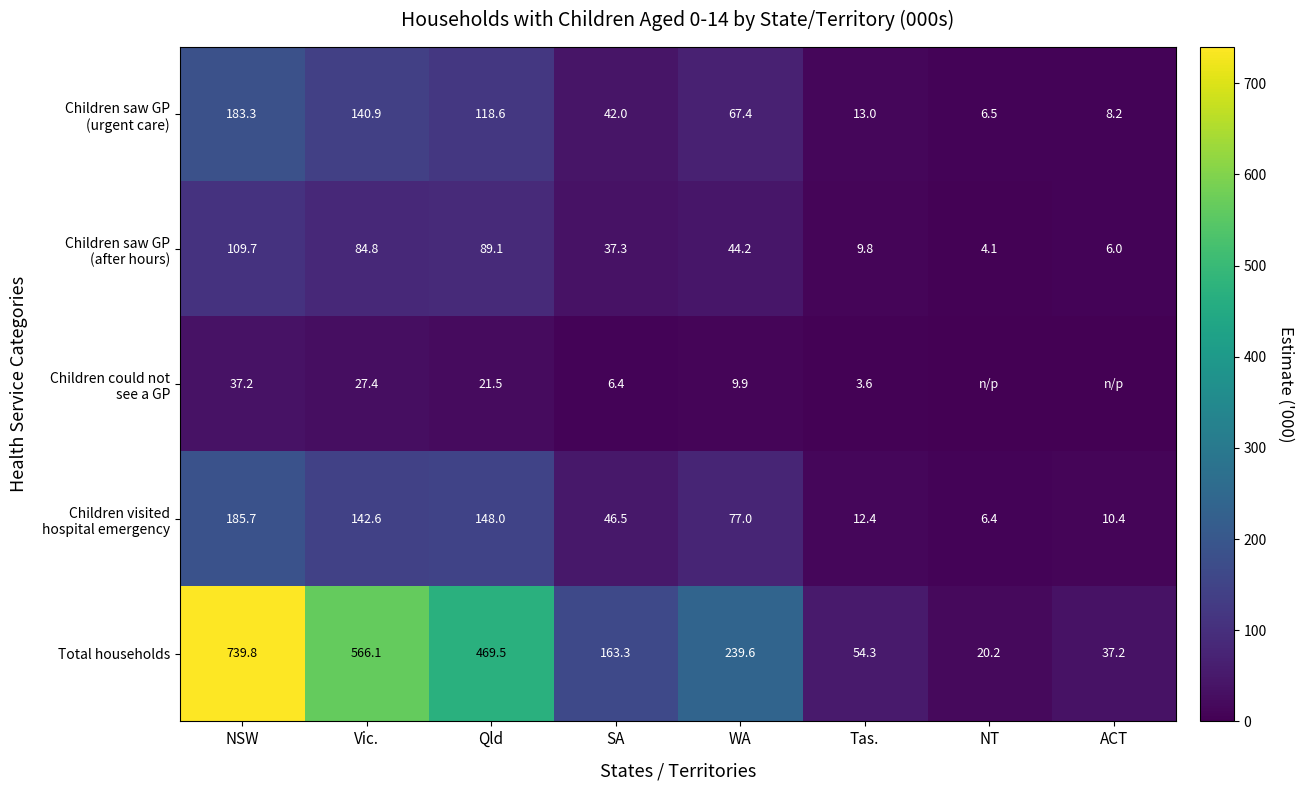

Which category has the lowest value across all series?

NT